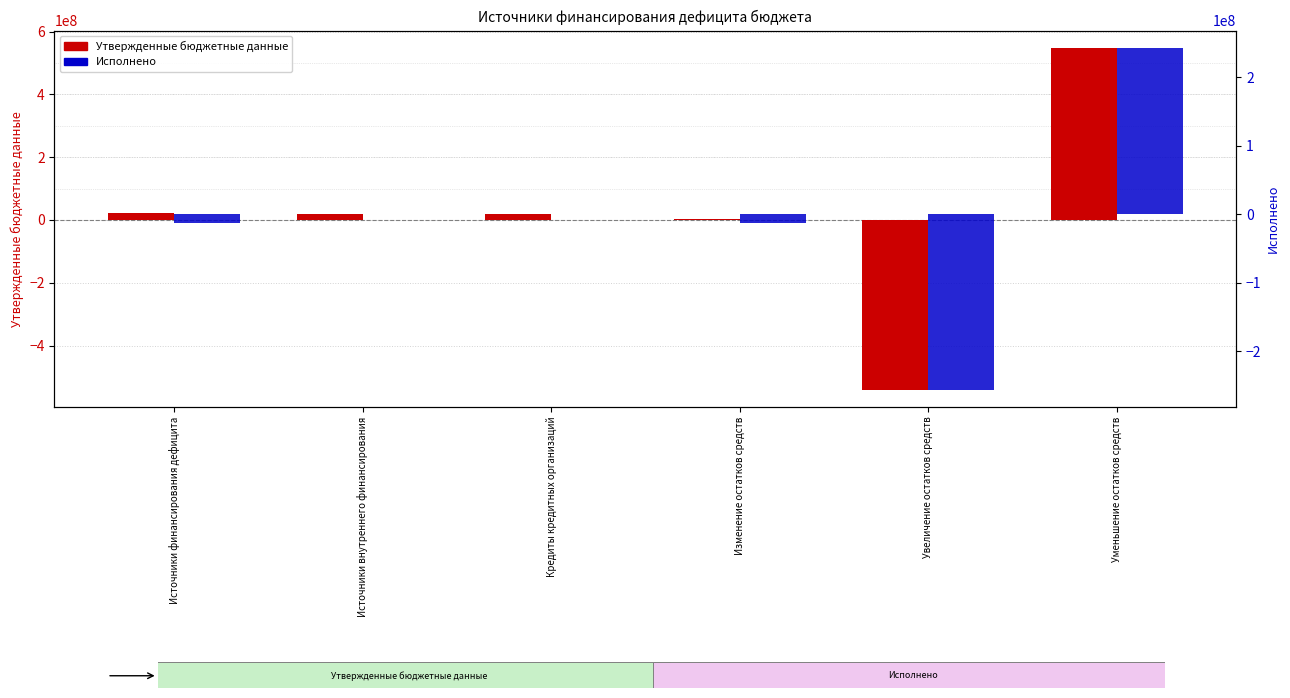

Are the bars grouped side by side (vs. stacked)?

Yes